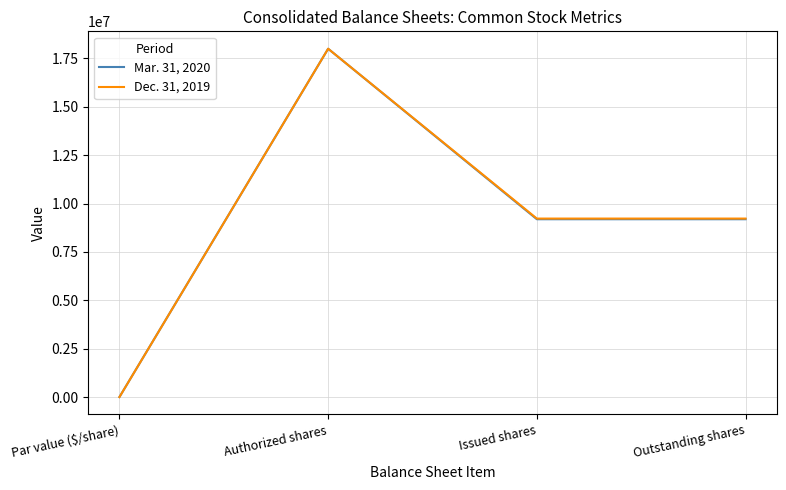

True or false: Mar. 31, 2020 has more than 1 interior local peaks.

False